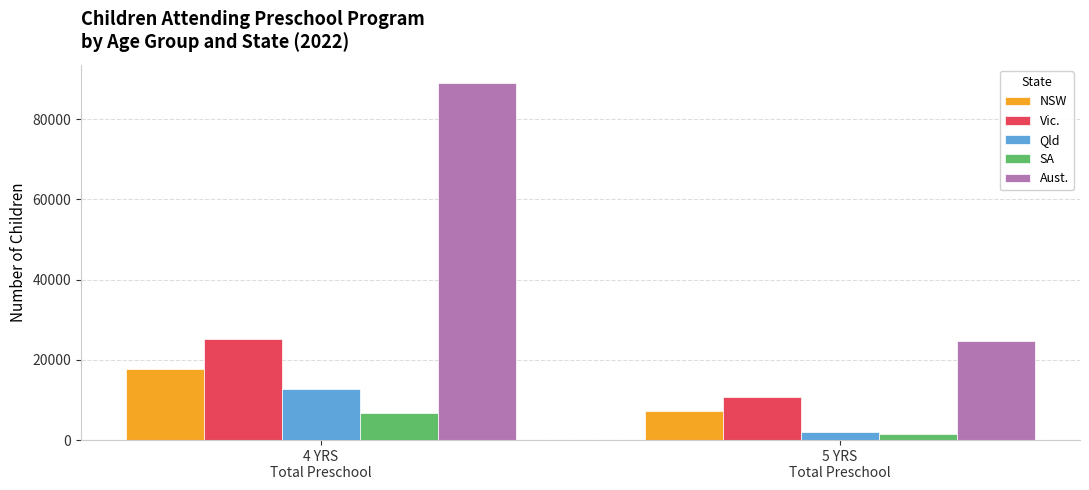

What is the difference between the maximum and minimum values in the Vic. series?

14486